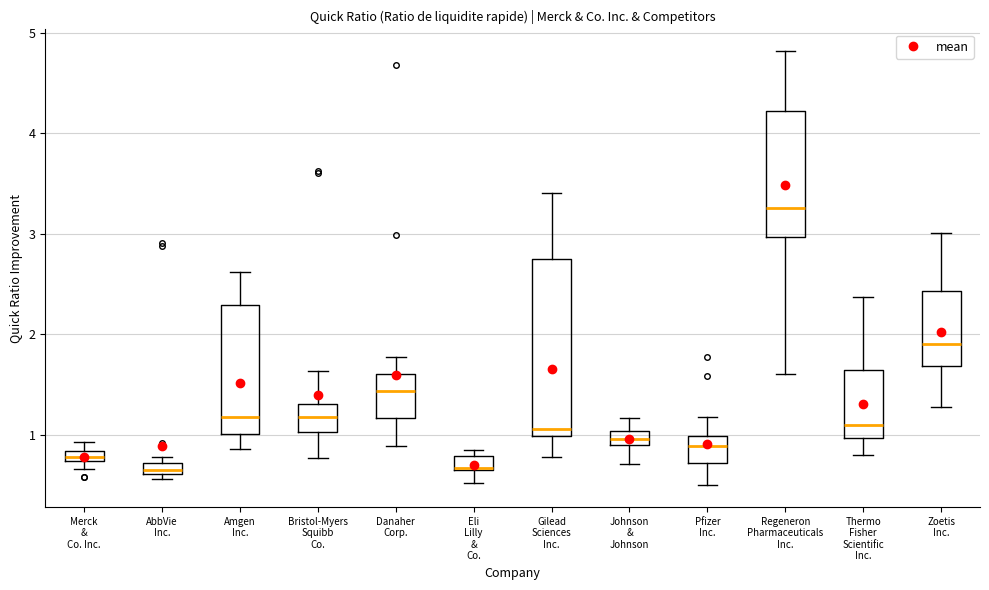

Which box is the tallest, from its lower edge to its upper edge?

Gilead Sciences Inc.